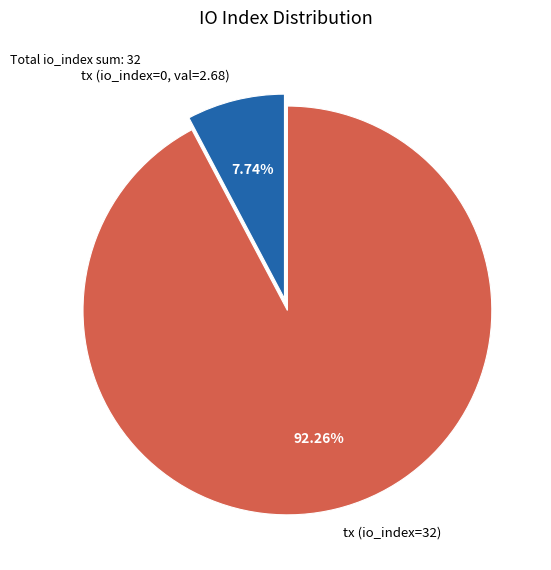

Which slice represents more than half of the pie?

tx (io_index=32)